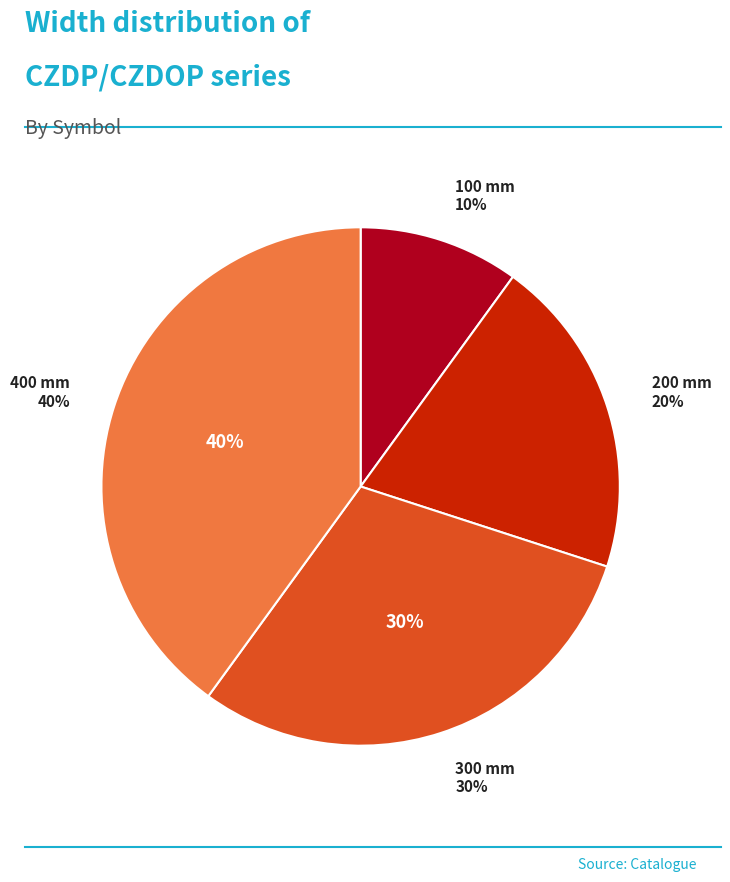

Is it true that CZDP/CZDOP100H60 E is 1% of the pie?

False